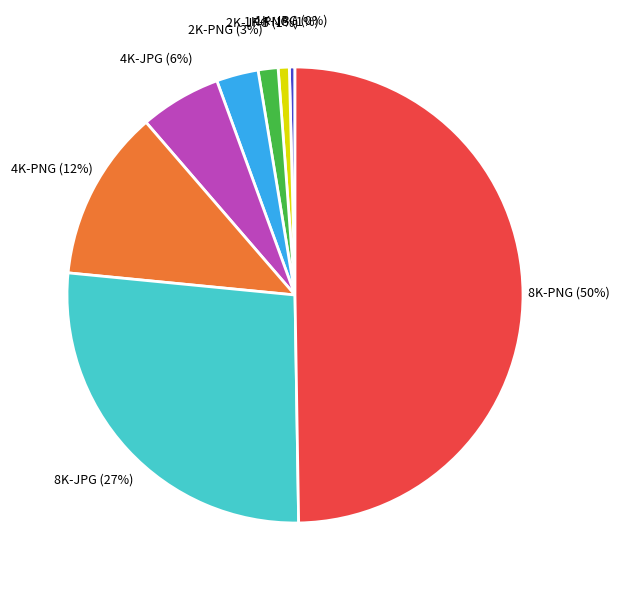

True or false: 4K-PNG accounts for 12% of the total.

True